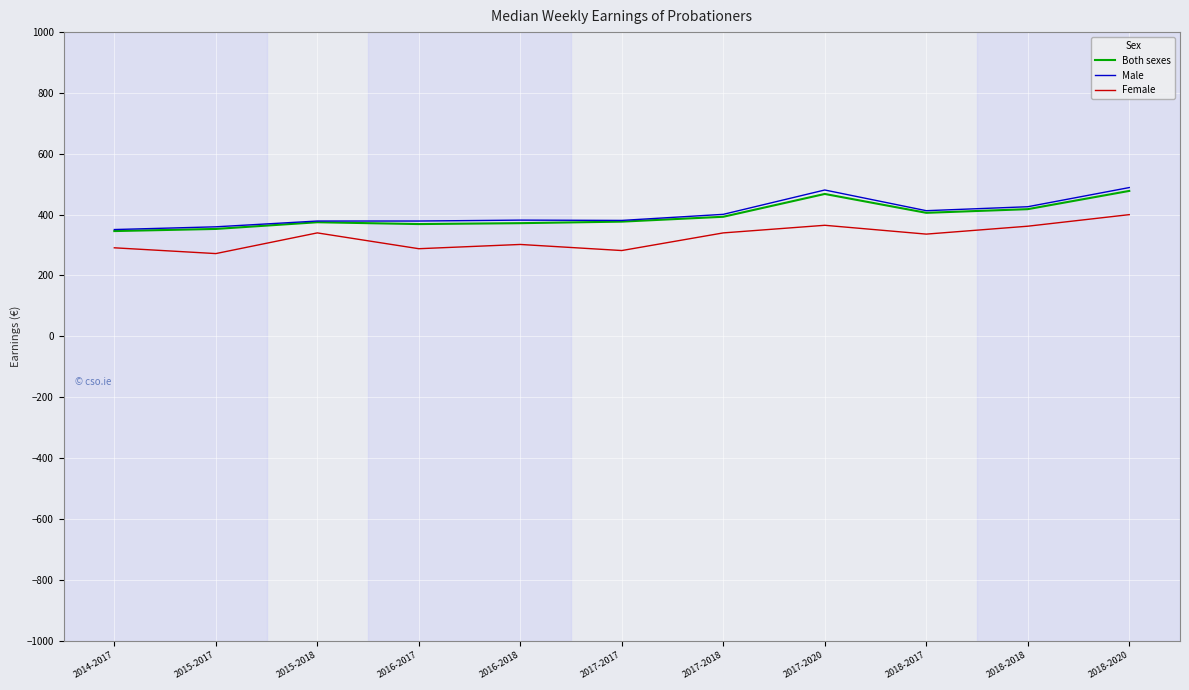

What is the difference between the highest and lowest values at 2018-2017?

77